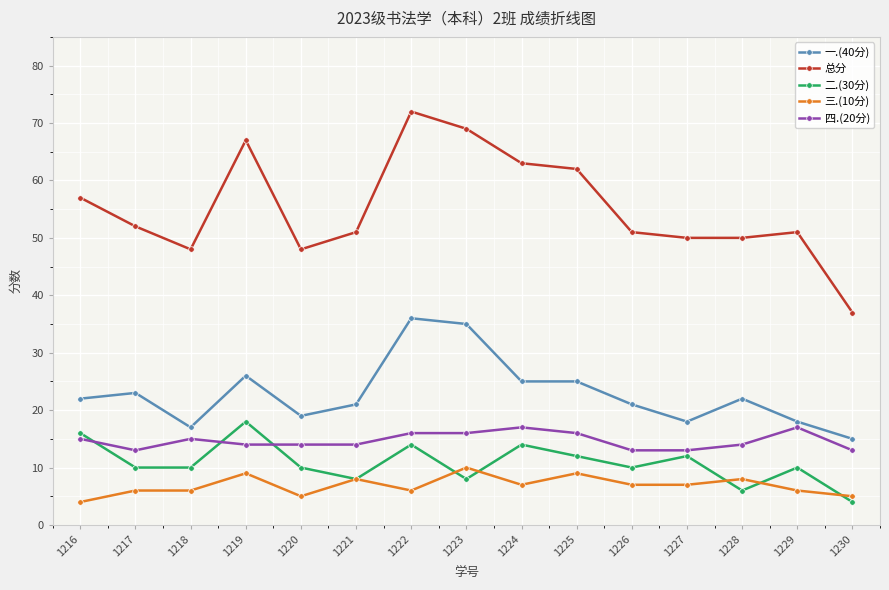

What is the difference between the highest and lowest values at 1225?

53